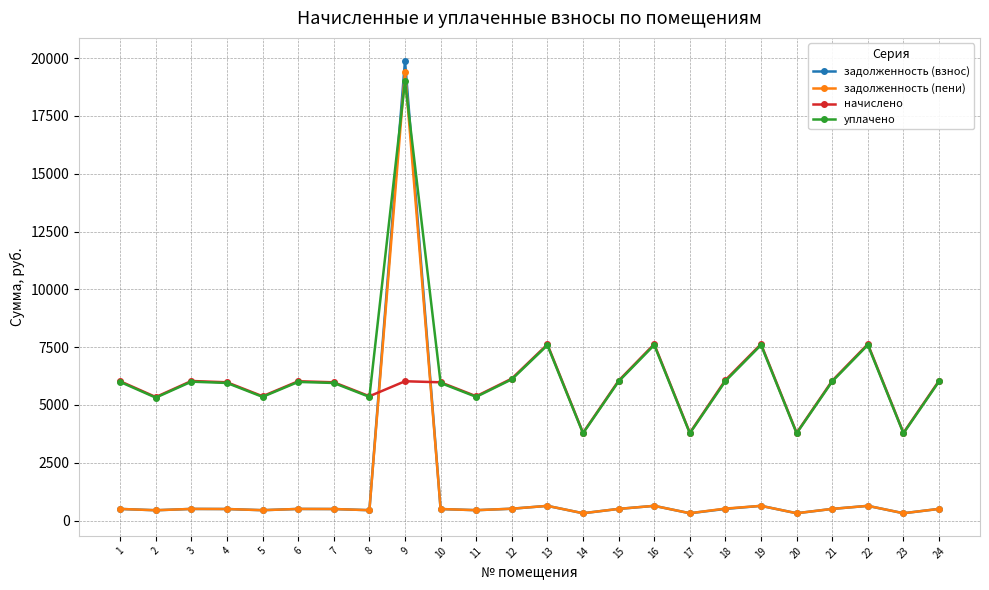

Where do задолженность (пени) and уплачено first cross each other?

8 and 9